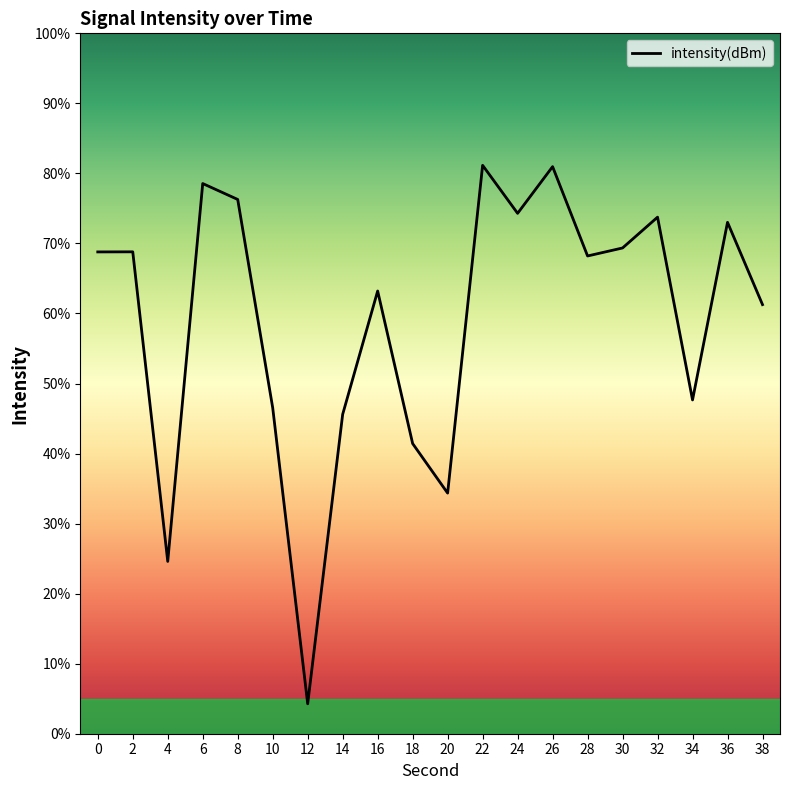

Approximately how many times larger is the value at 8 compared to 4?

3.1